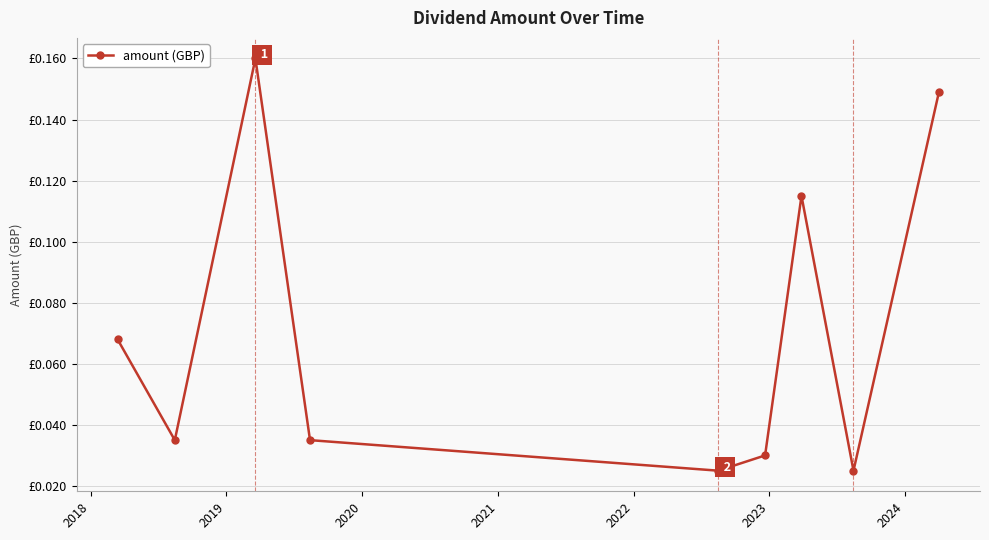

What is the greatest value displayed?

0.2